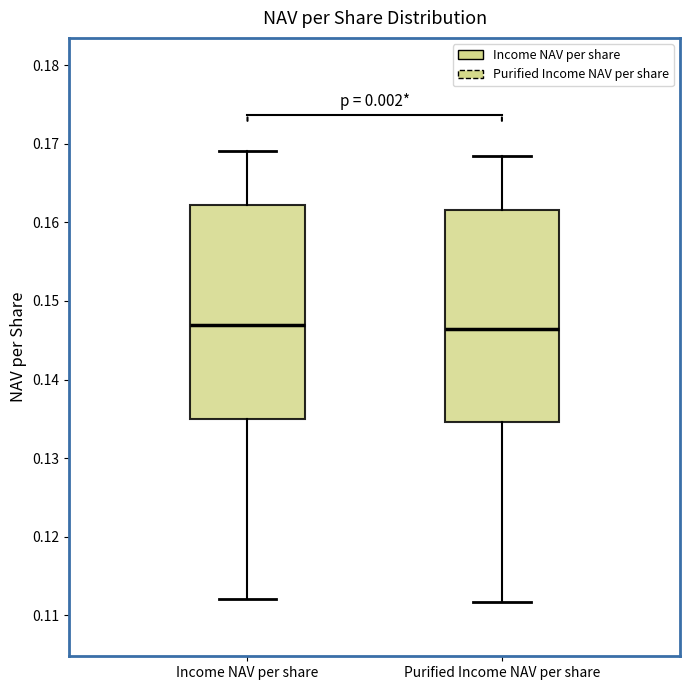

Reading left to right, read every box against the y-axis: the position of its median line, the range the box covers, and the ends of its whiskers. The values are not printed on the chart, so give them approximately, as read against the axis.

Income NAV per share: median 0.147, box 0.135 to 0.162, whiskers 0.112 to 0.169
Purified Income NAV per share: median 0.146, box 0.135 to 0.162, whiskers 0.112 to 0.168